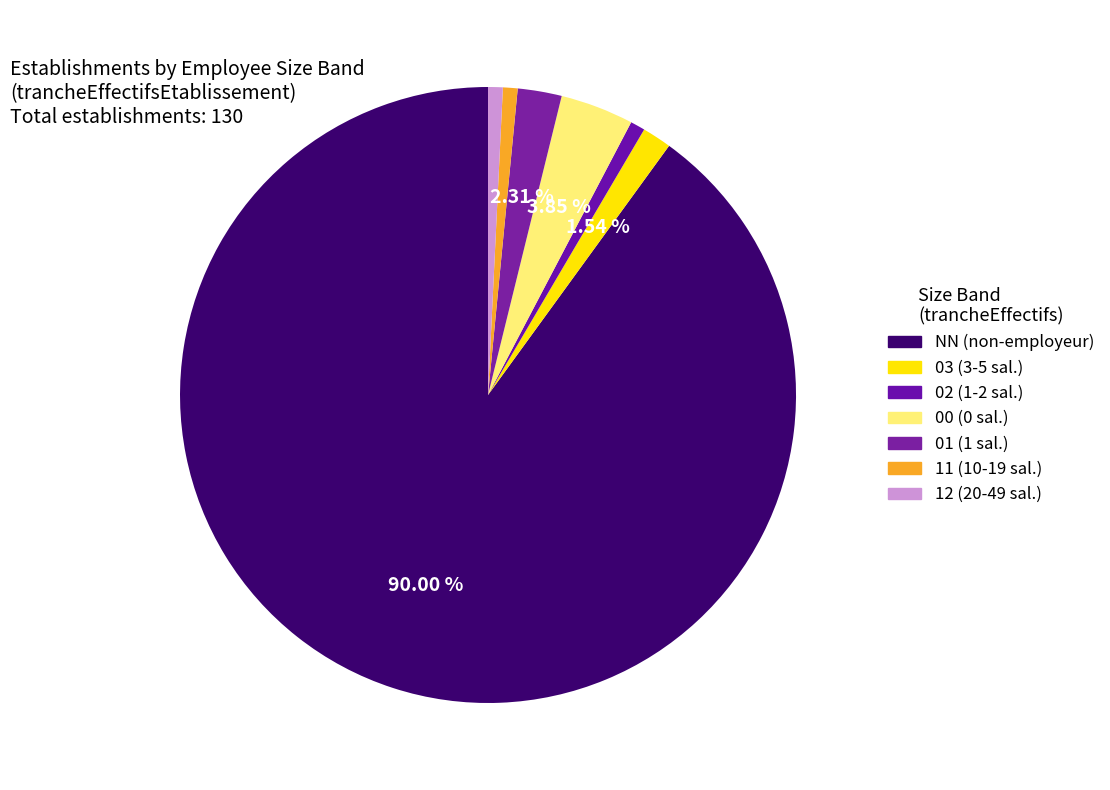

Which has a higher value, 01 or NN?

NN